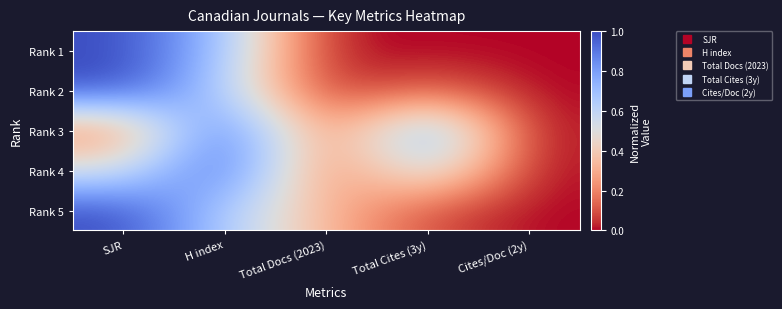

Reading left to right, list all the values displayed in this chart.

Rank 1: SJR=1.0	H index=0.7	Total Docs (2023)=0.0	Total Cites (3y)=0.0	Cites/Doc (2y)=0.0
Rank 2: SJR=1.0	H index=0.6	Total Docs (2023)=0.0	Total Cites (3y)=0.1	Cites/Doc (2y)=0.0
Rank 3: SJR=0.2	H index=1.0	Total Docs (2023)=0.1	Total Cites (3y)=0.9	Cites/Doc (2y)=0.0
Rank 4: SJR=0.5	H index=1.0	Total Docs (2023)=0.1	Total Cites (3y)=0.6	Cites/Doc (2y)=0.0
Rank 5: SJR=1.0	H index=0.6	Total Docs (2023)=0.3	Total Cites (3y)=0.1	Cites/Doc (2y)=0.0